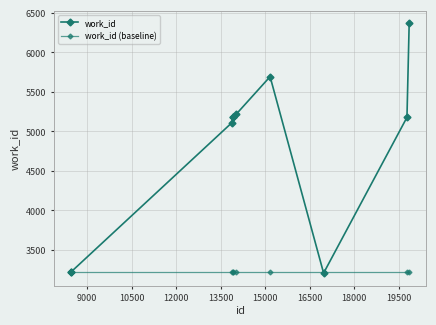

Rank the series by their average value, from highest to lowest.

work_id, work_id (baseline)